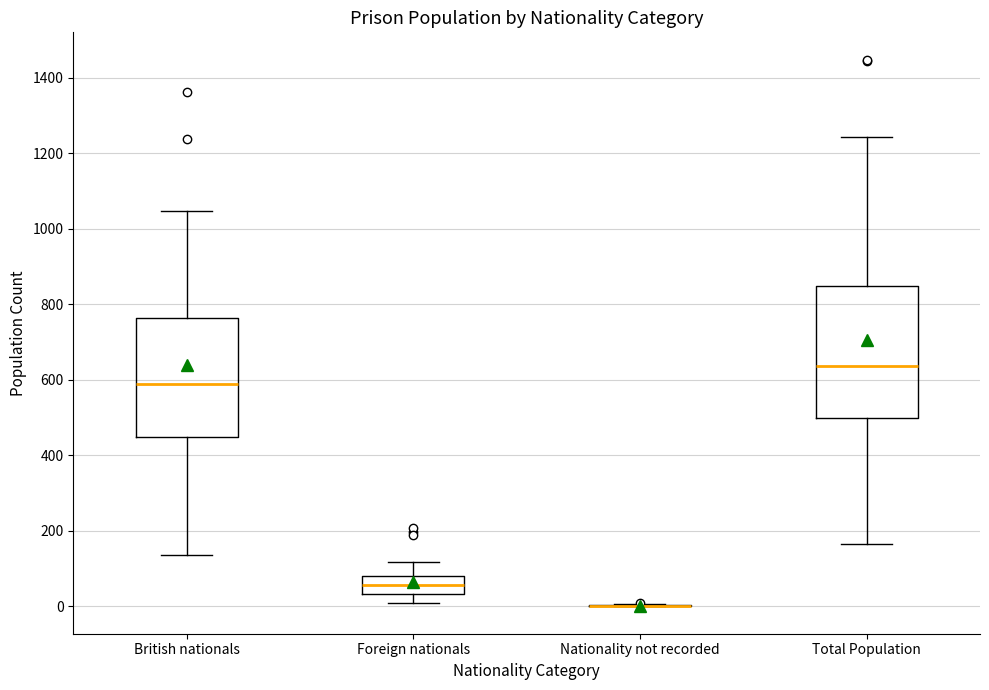

Comparing the boxes themselves (not the whiskers), which one is the tallest?

Total Population